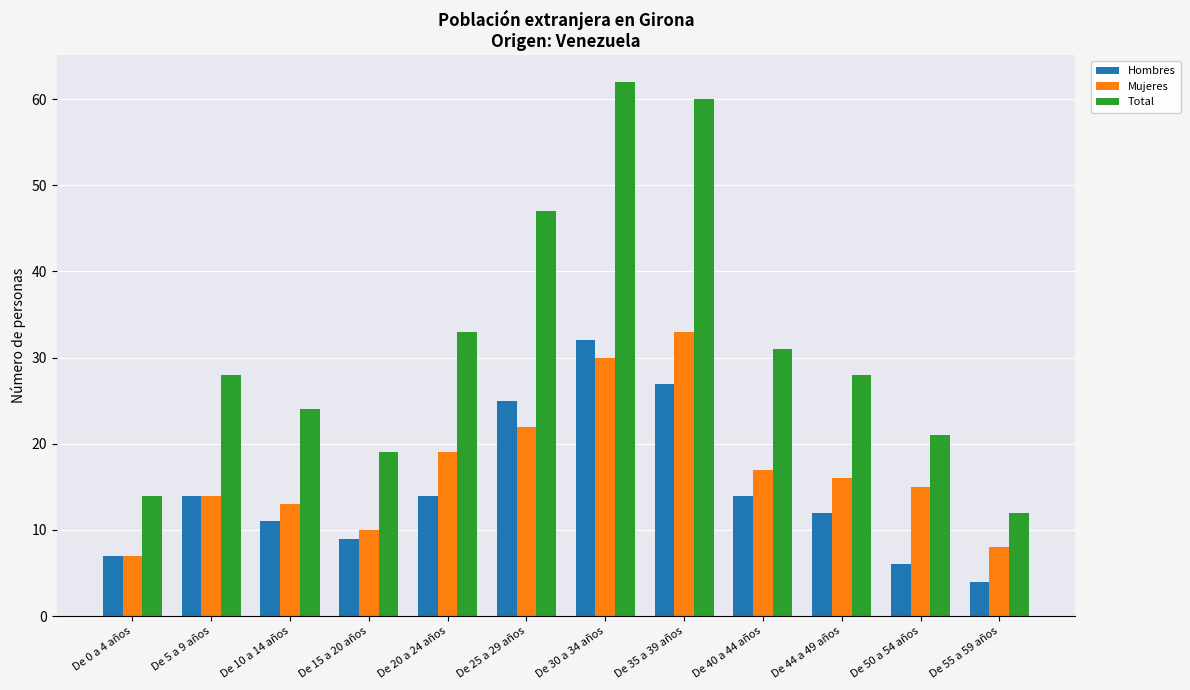

Rank the series at De 25 a 29 años from highest to lowest value.

Total, Hombres, Mujeres